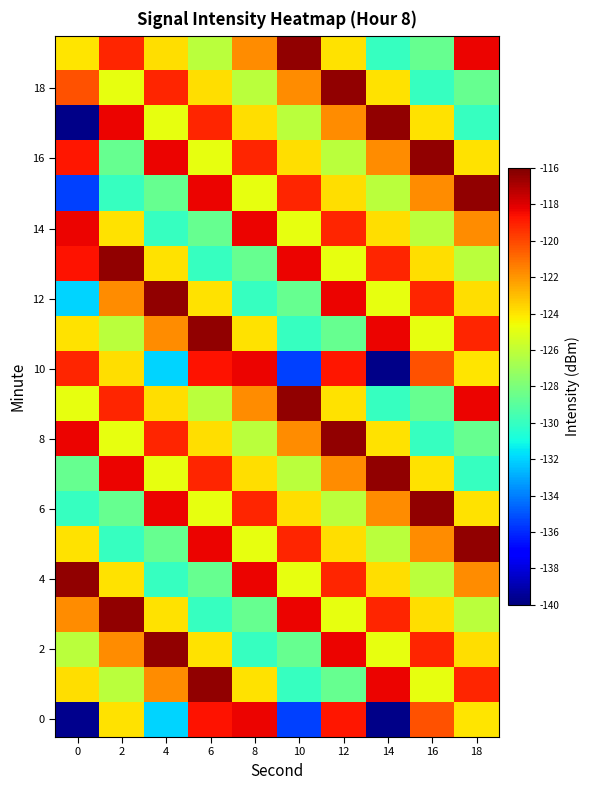

Which category has the highest value across all series?

6